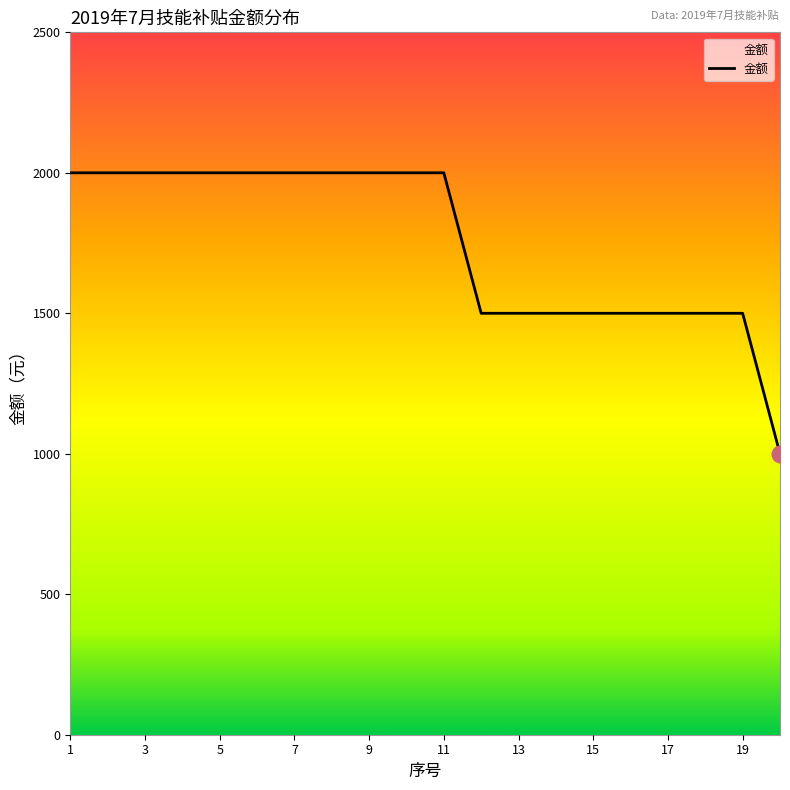

What is the difference between the maximum and minimum values?

1000